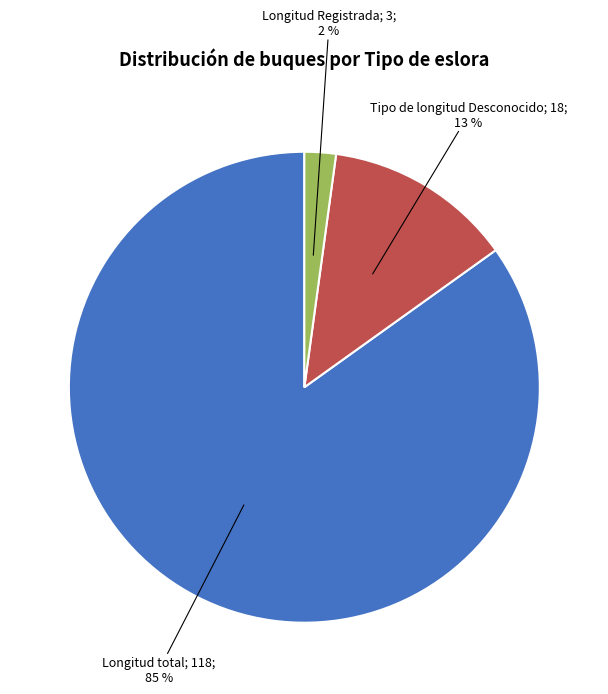

To the nearest percent, what is the difference between the largest and smallest slice percentages?

83%